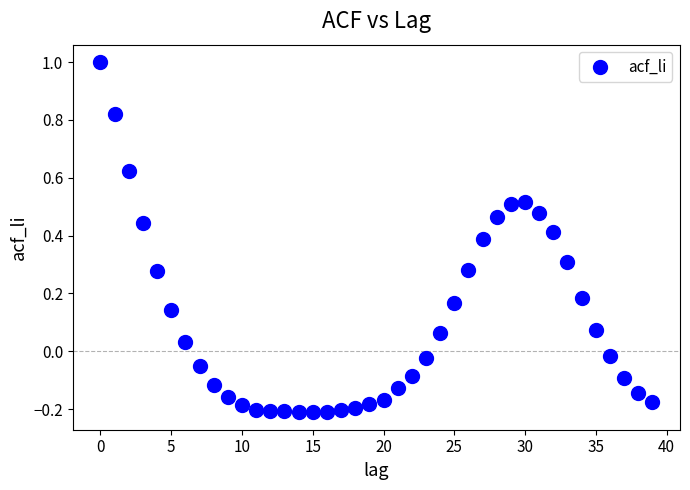

What is the range of Y values (max minus min)?

1.2